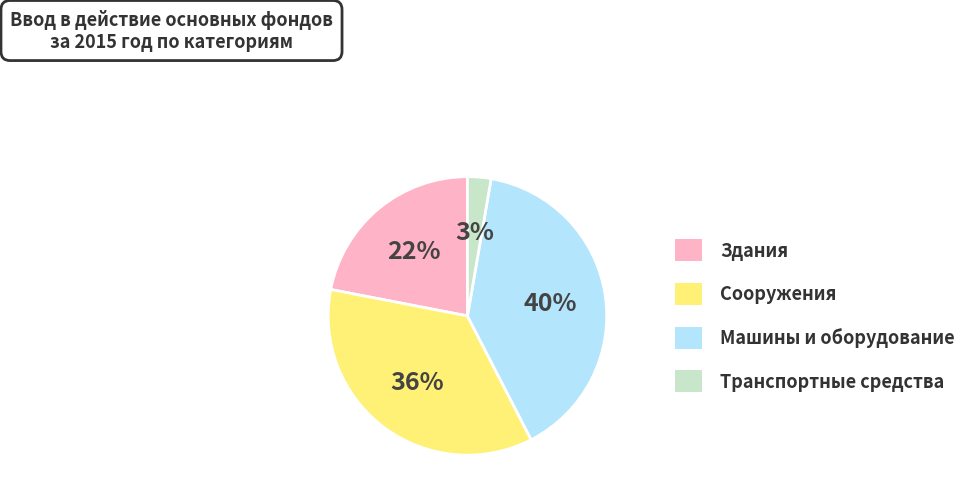

To the nearest percent, what is the average slice percentage?

25%